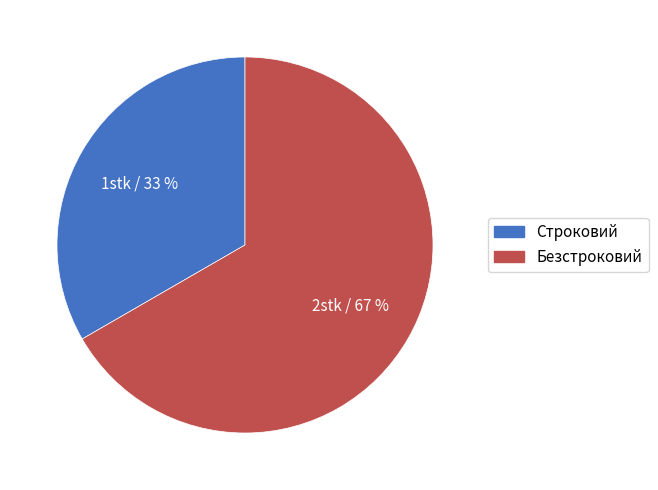

What is the ratio of the value at Безстроковий to the value at Строковий?

2.0